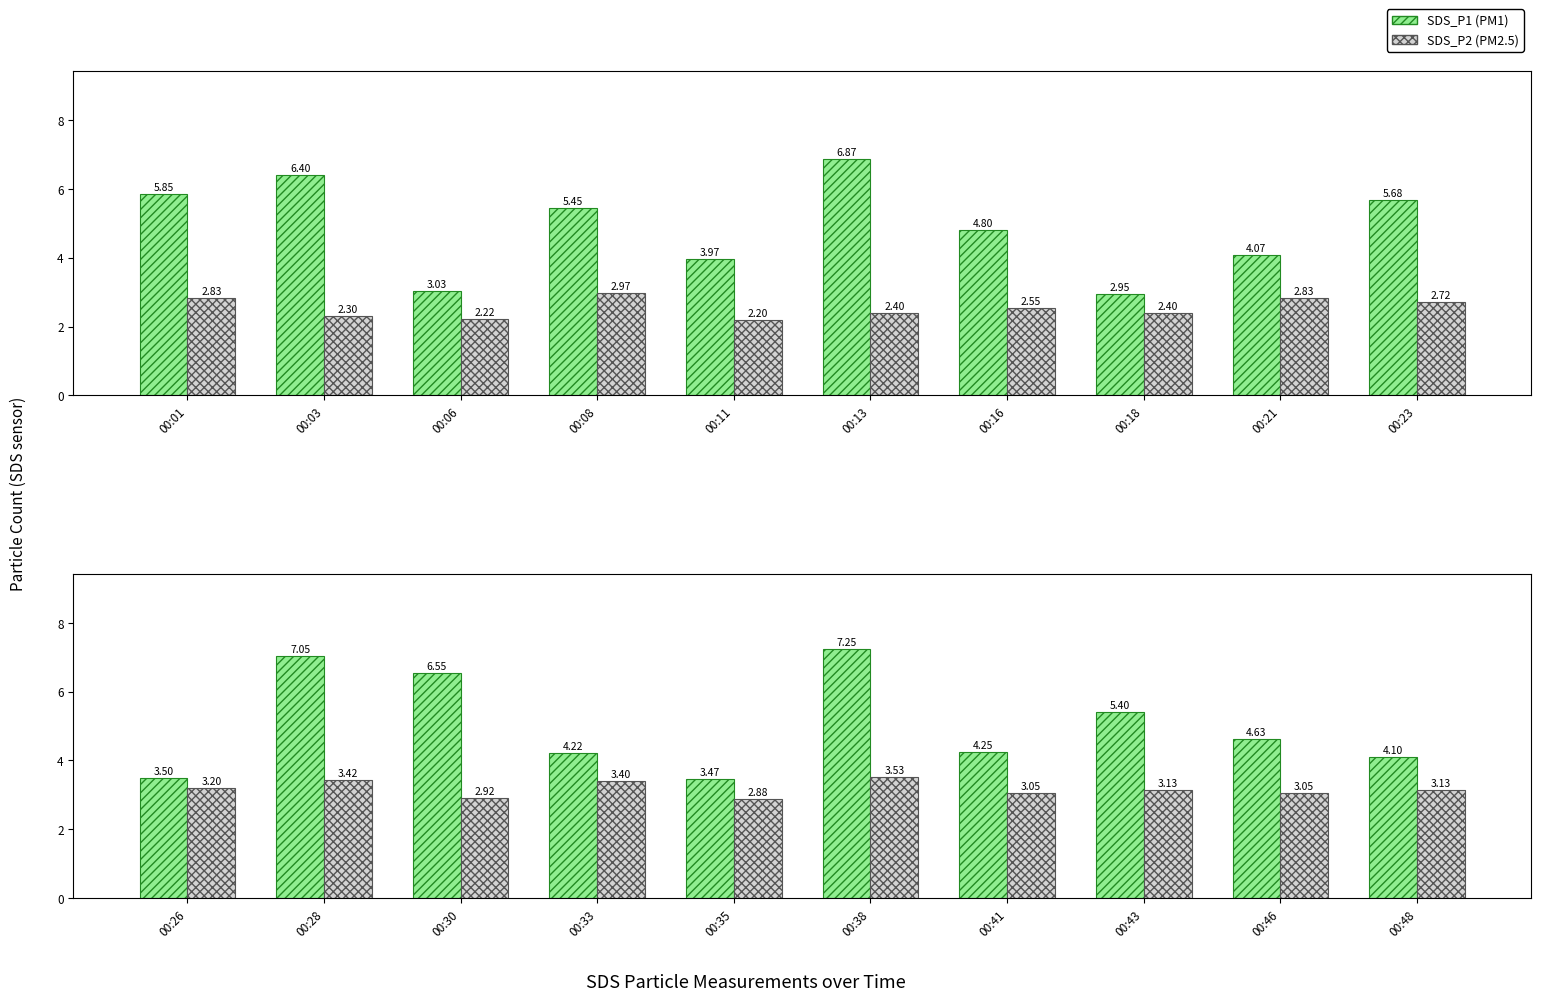

What is the value of the SDS_P2 (PM2.5) bar at the 2nd from the left?

3.4